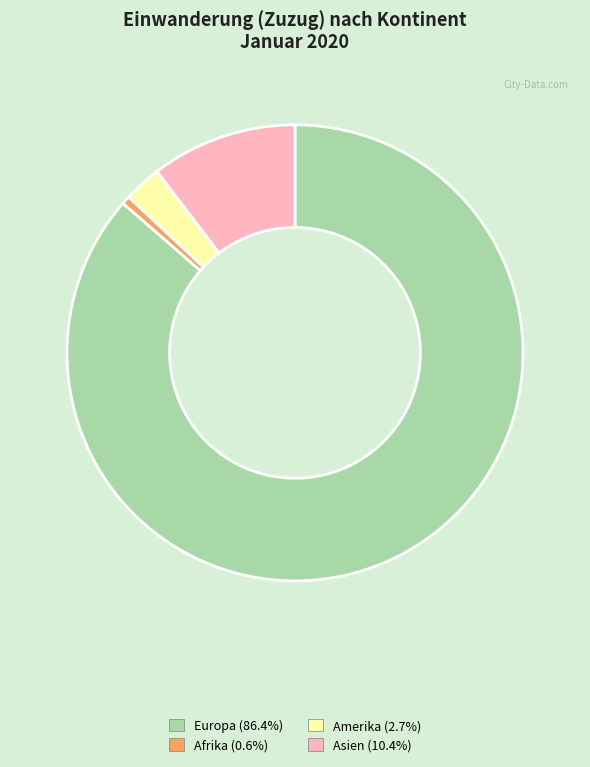

Is there a majority slice in this chart?

Yes